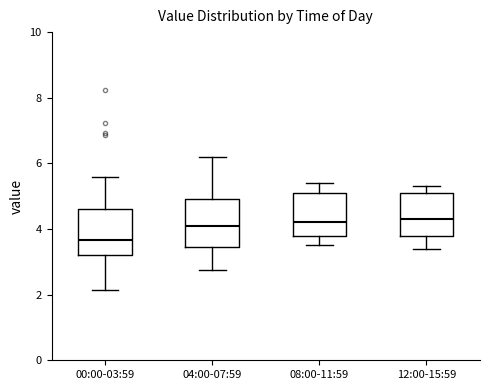

Which box has the lowest median line?

00:00-03:59